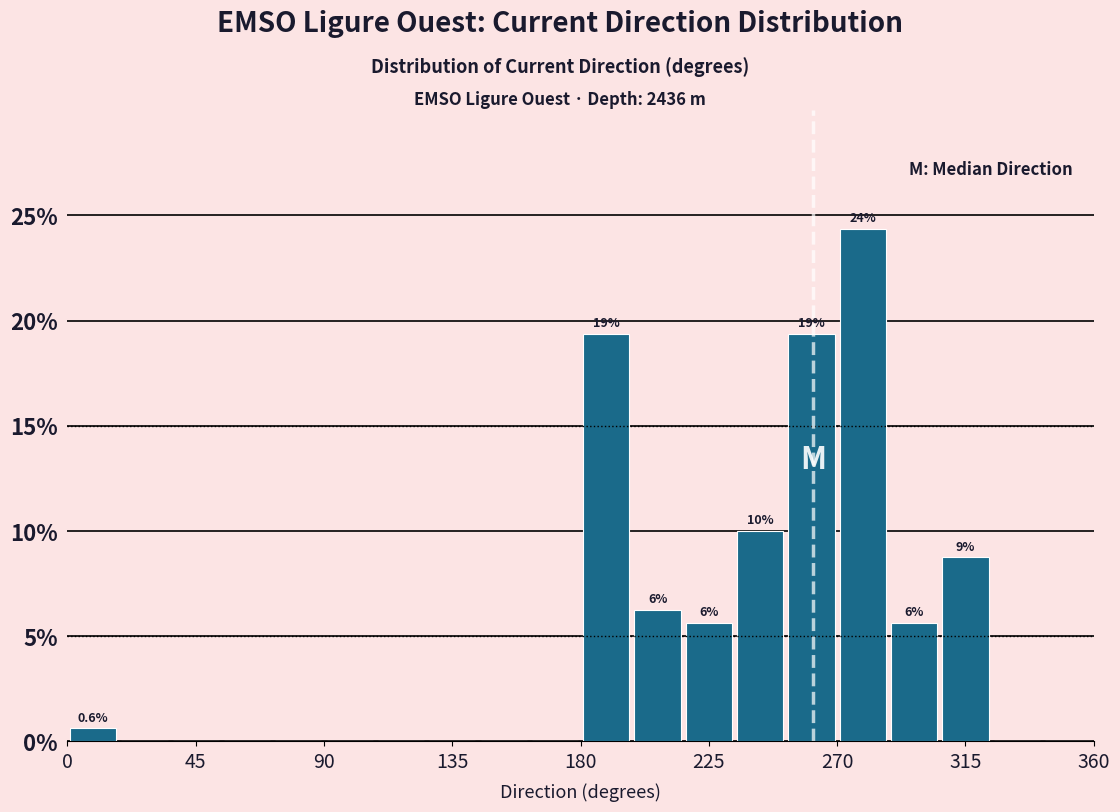

Read against the x-axis, roughly where is the centre of the tallest bar?

280